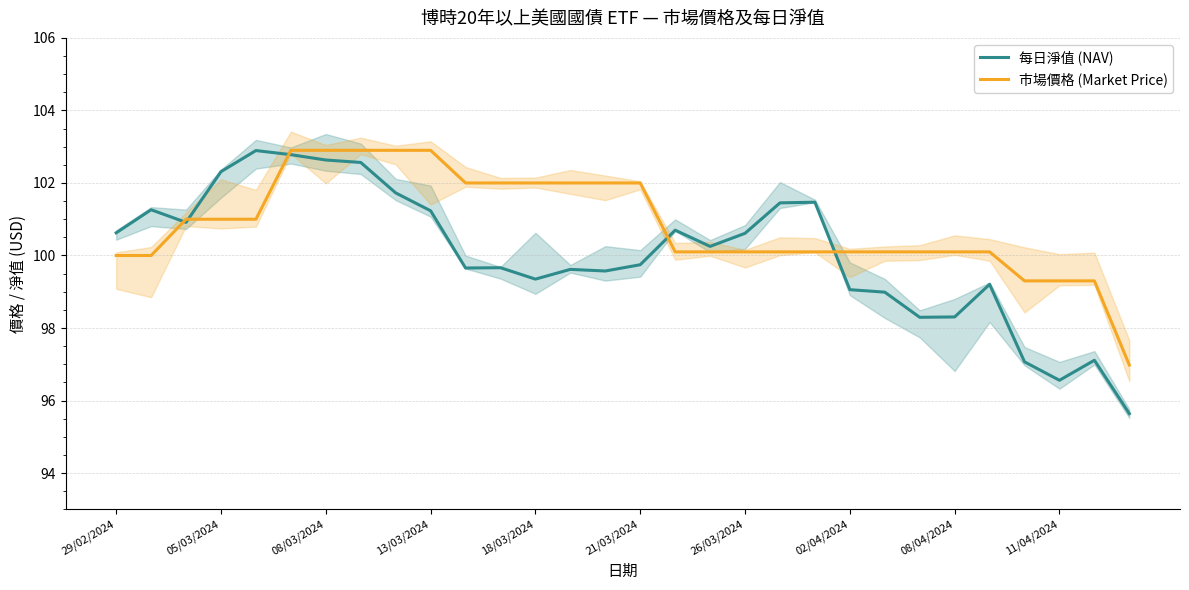

Is it true that 市場價格 (Market Price) equals 100.0 at 29/02/2024?

True